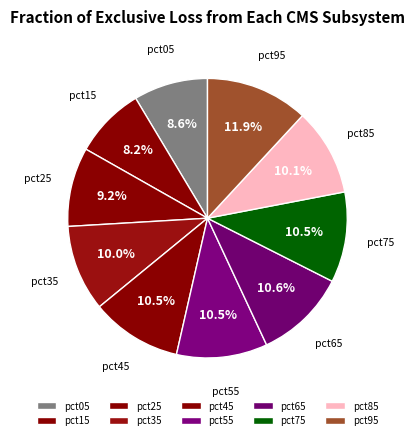

What percentage is the pct05 slice, to the nearest percent?

9%